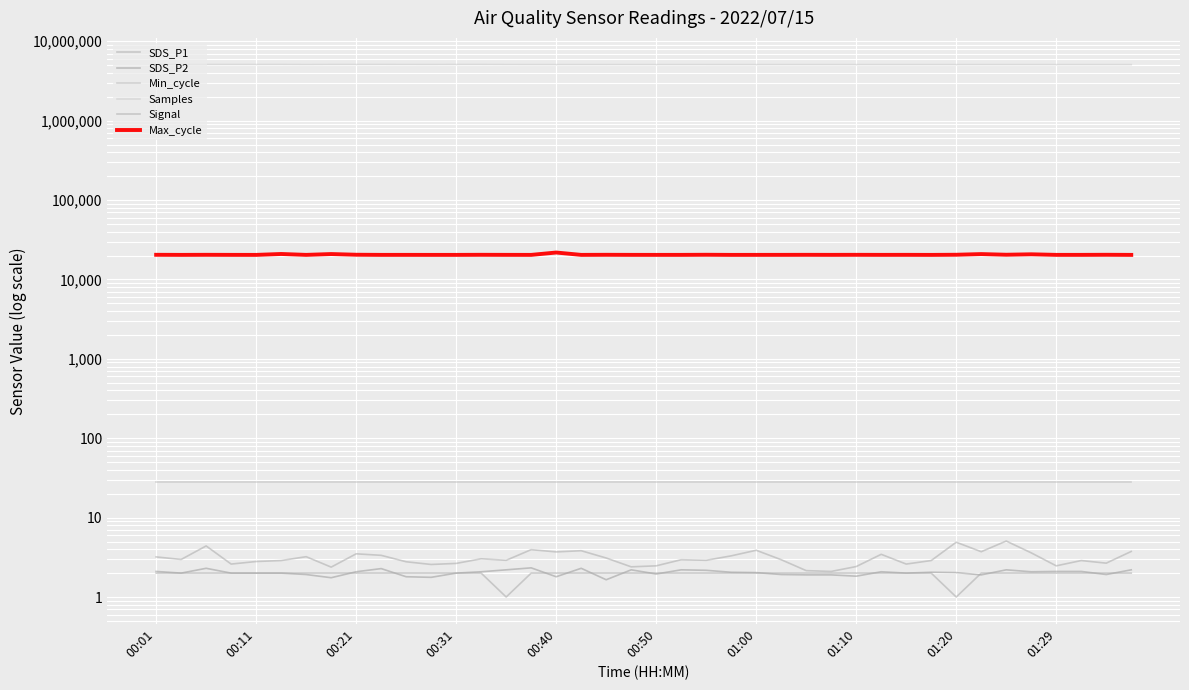

Which series has the largest range (max minus min)?

Samples